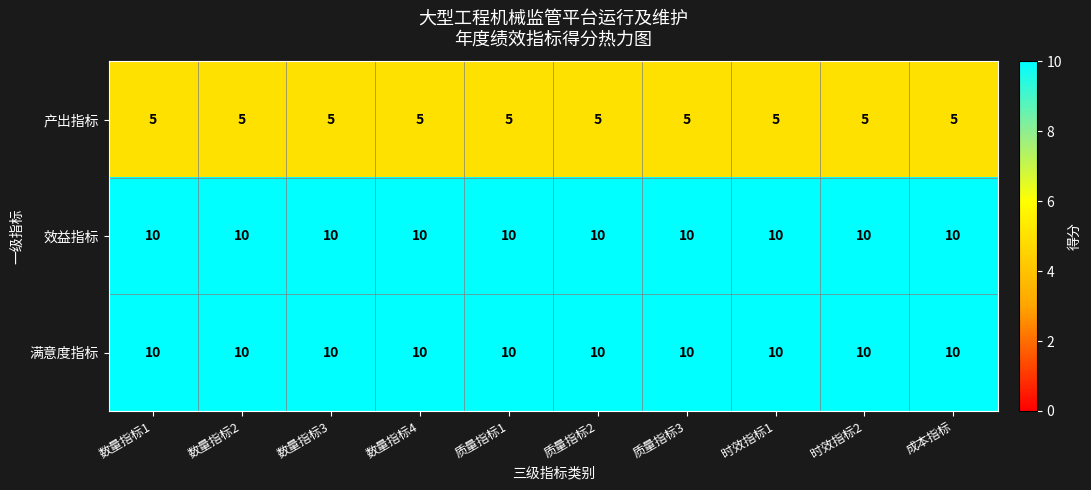

What is the total value across all series at 时效指标1?

25